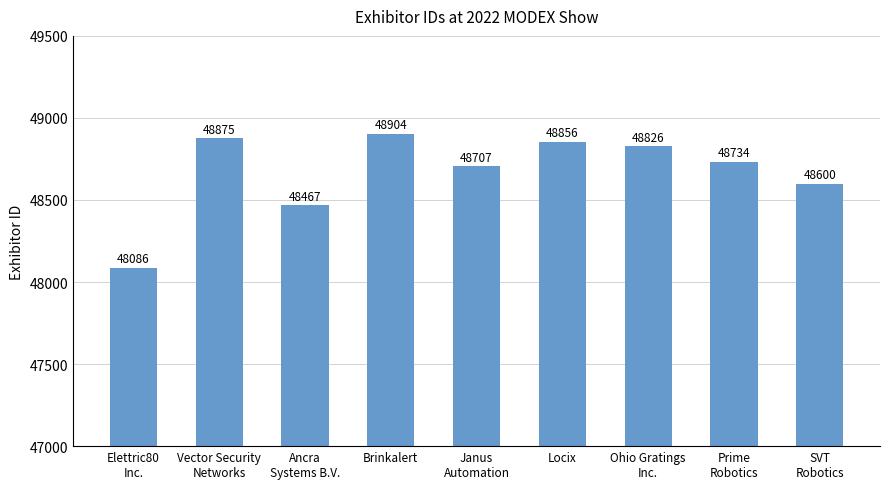

Reading left to right, list all the values displayed in this chart.

48086	48875	48467	48904	48707	48856	48826	48734	48600